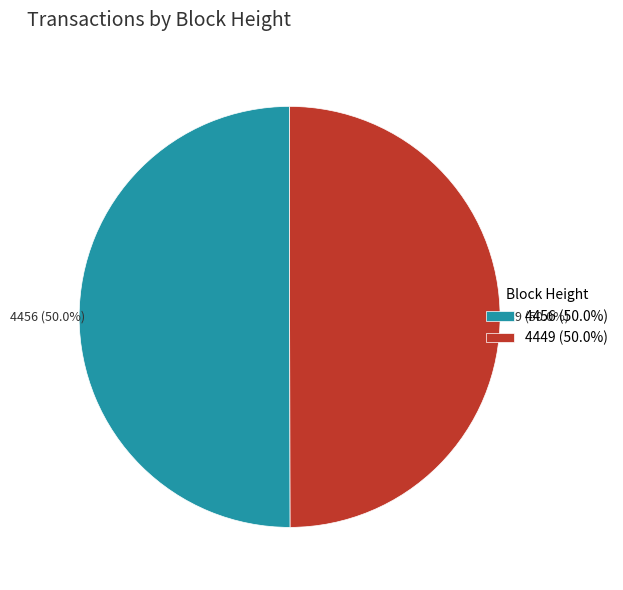

How much of the chart is everything except 4456?

50.0%